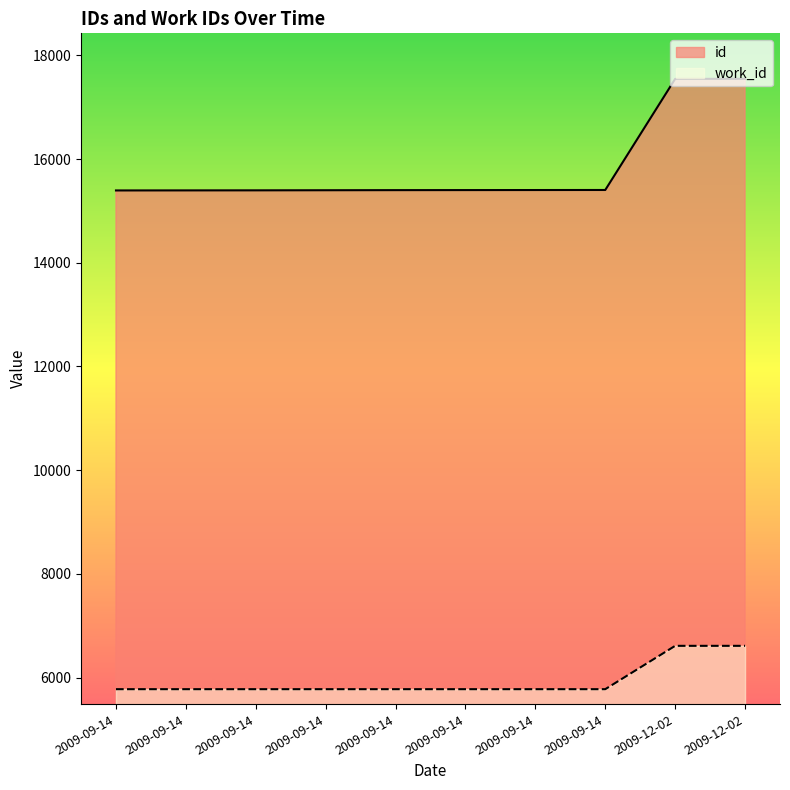

Which series has the largest total across all categories?

id